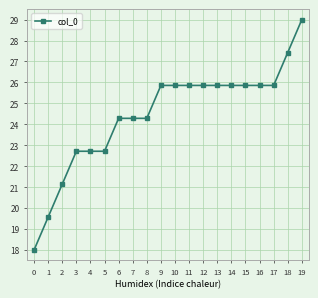

What is the change in value from 0 to 3?

+4.7